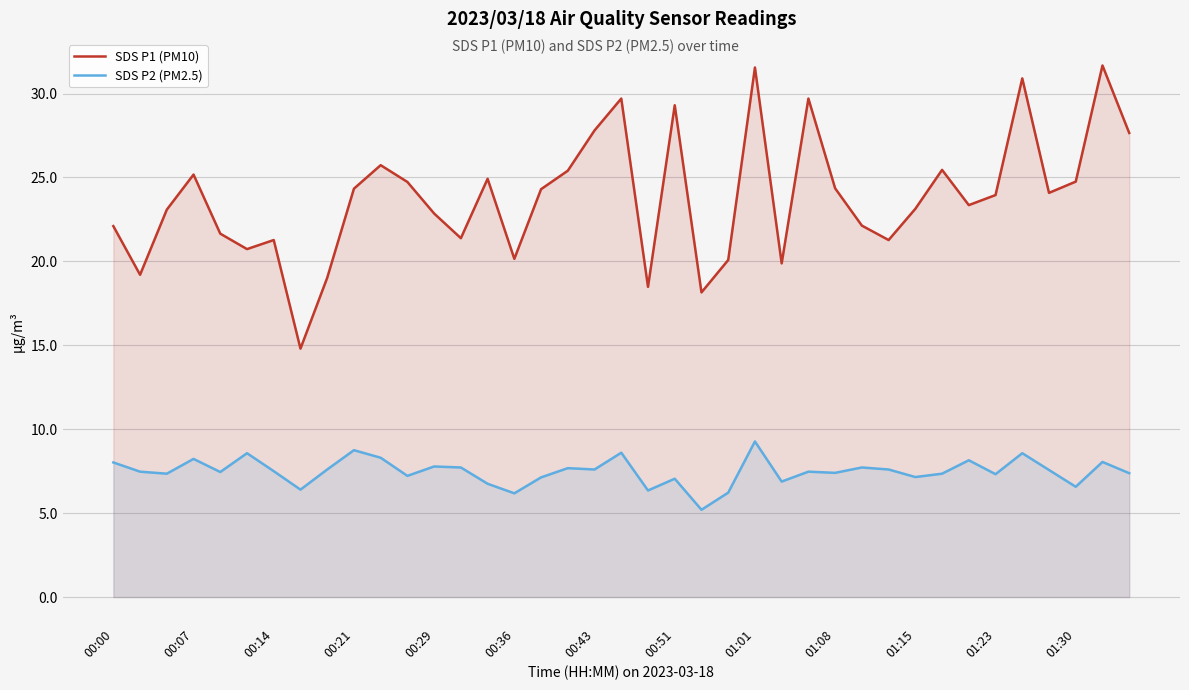

True or false: SDS P1 (PM10) and SDS P2 (PM2.5) intersect in this chart.

False